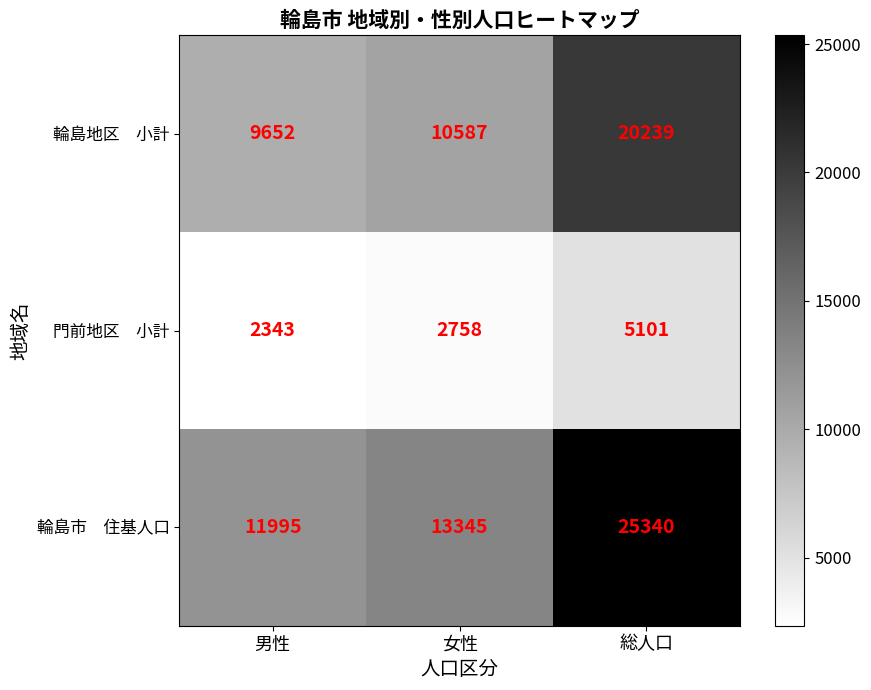

At which category is the sum across all series the highest?

総人口